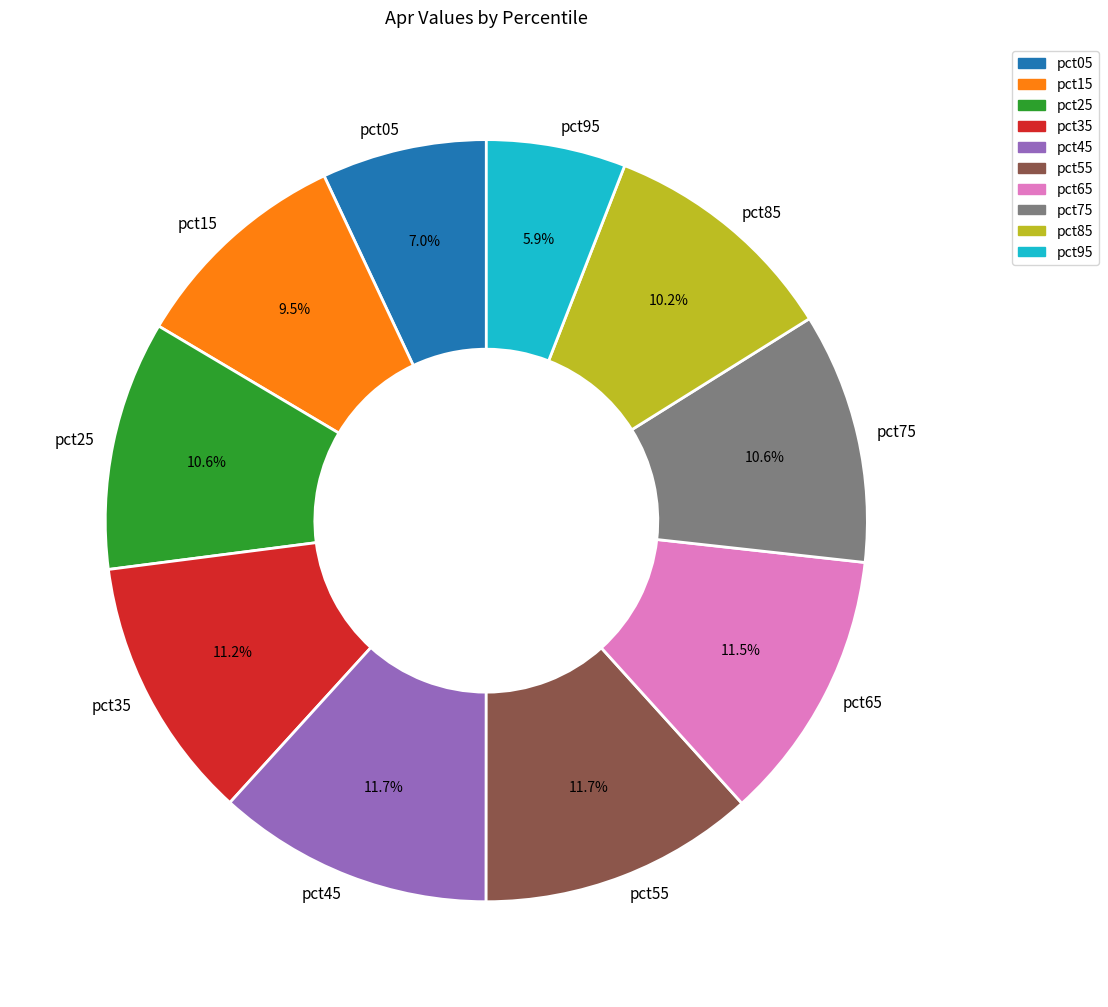

Which slice is the smallest?

pct95